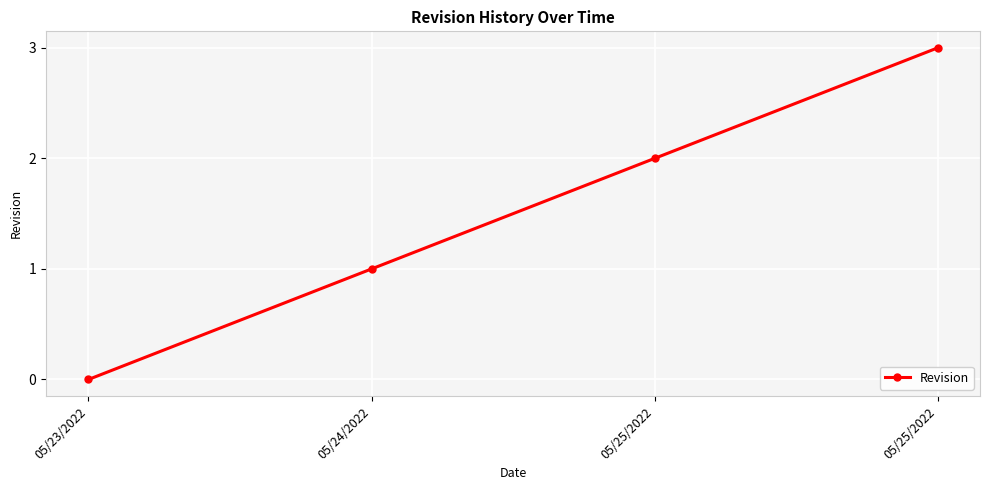

What is the sum of the values at 05/25/2022 and 05/23/2022?

3